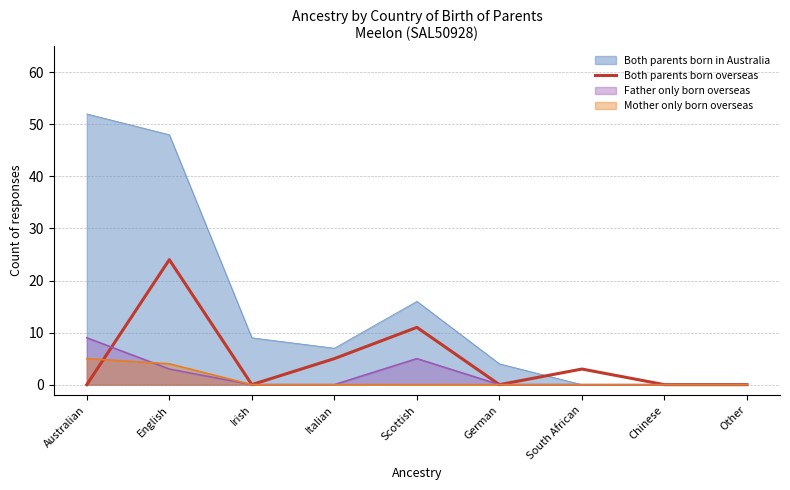

Which series has the largest range (max minus min)?

Both parents born in Australia